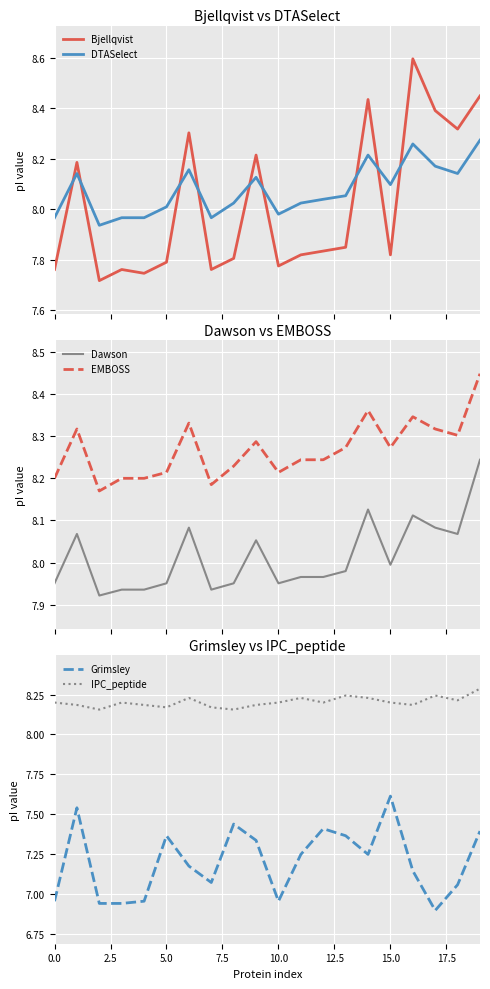

True or false: Bjellqvist and DTASelect cross at least once.

True